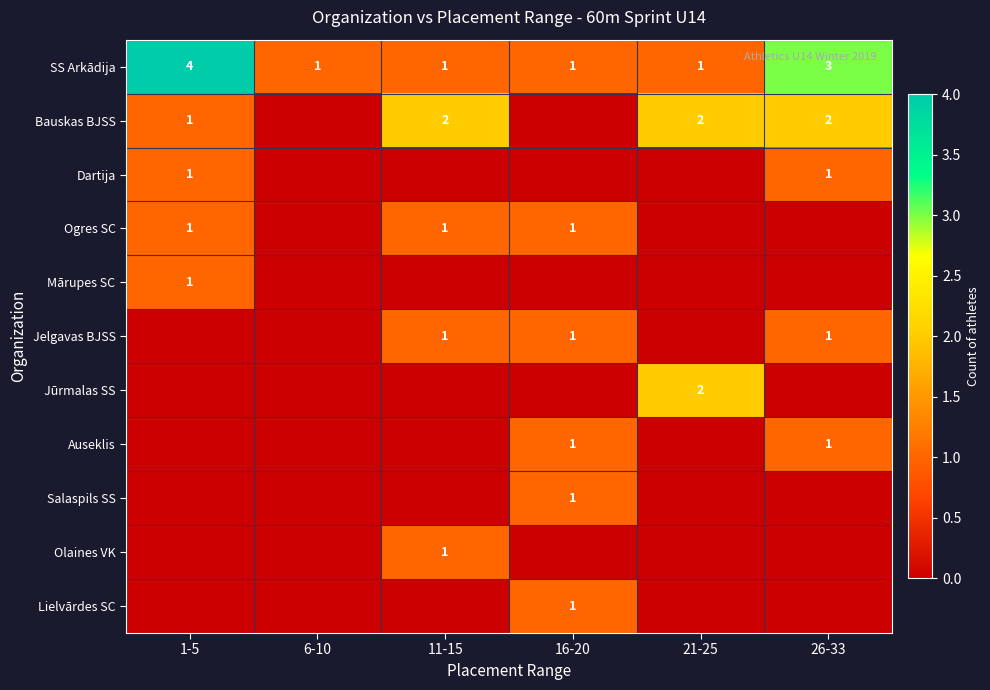

True or false: Dartija has a value of 1 at 1-5.

True